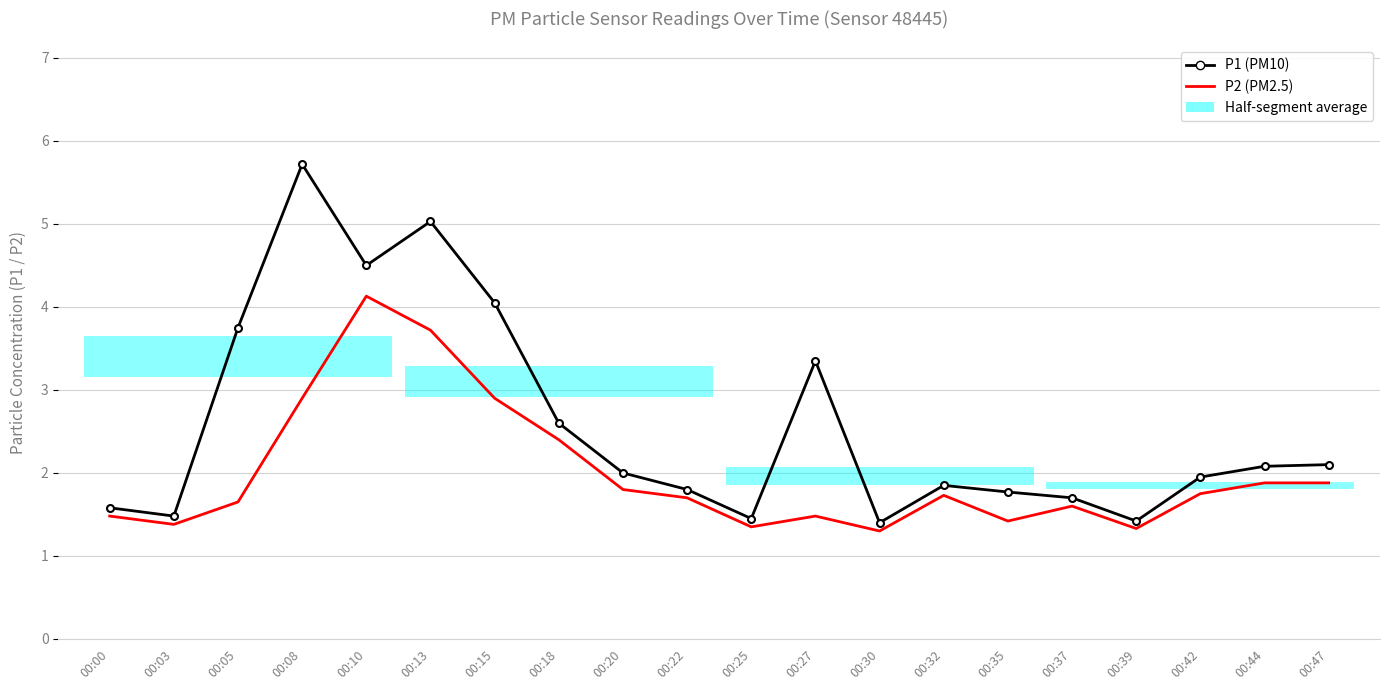

True or false: P2 (PM2.5) and P1 (PM10) cross at least once.

False